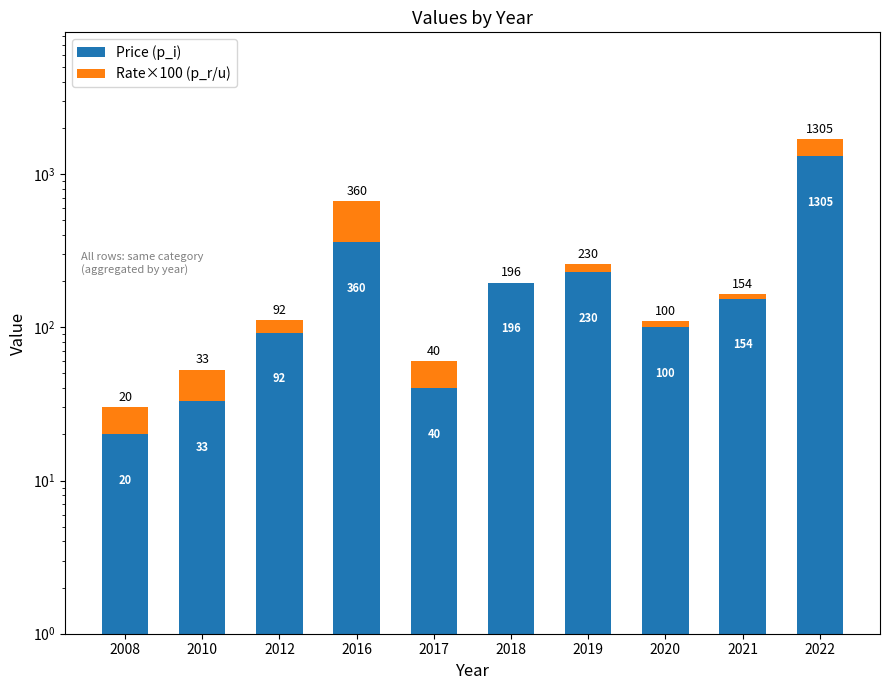

What is the value of the Rate×100 (p_r/u) bar at the 1st from the left?

10